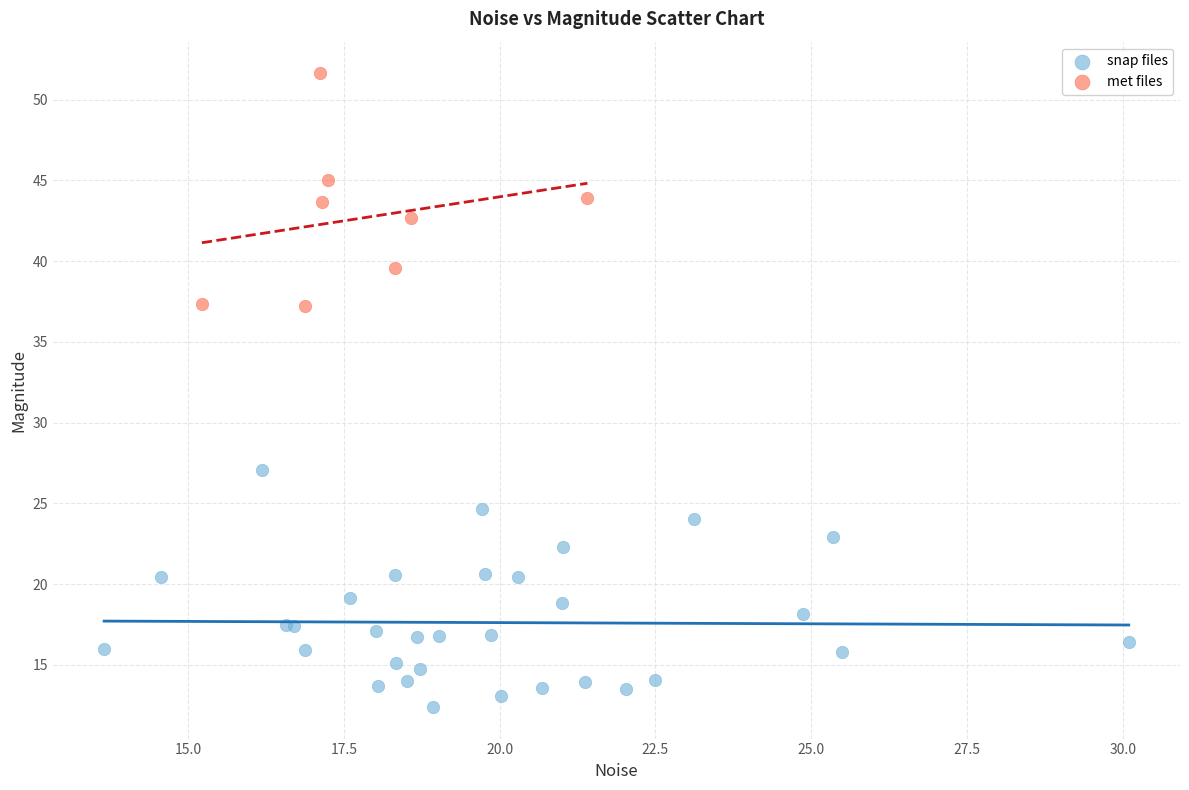

Which series reaches the maximum Y coordinate?

met files